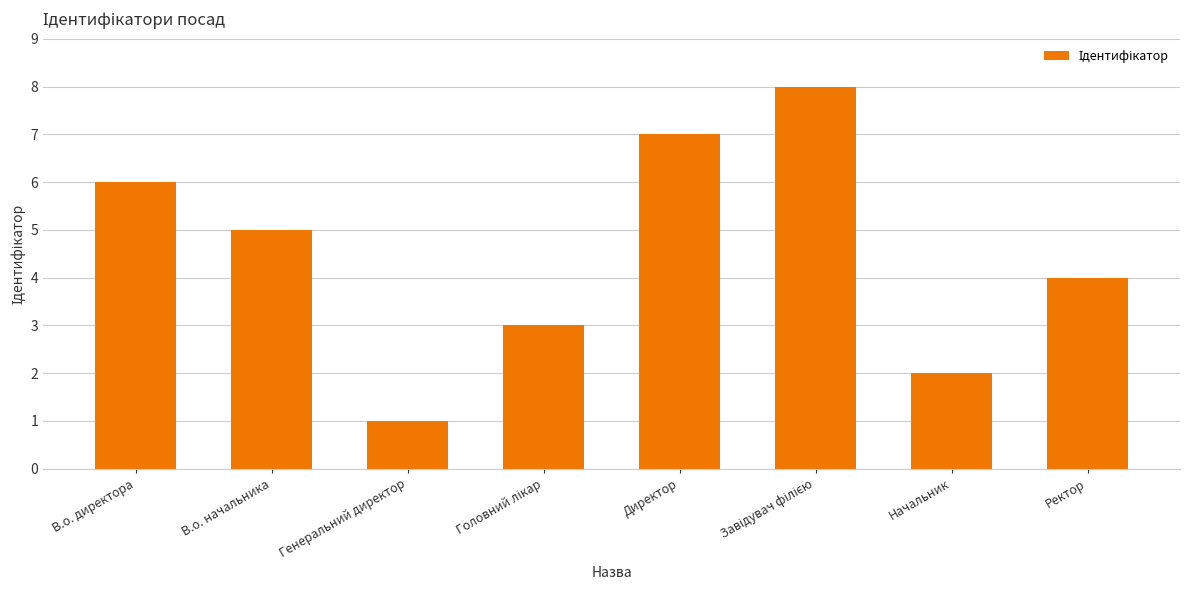

What is the label of the 7th bar from the right?

В.о. начальника